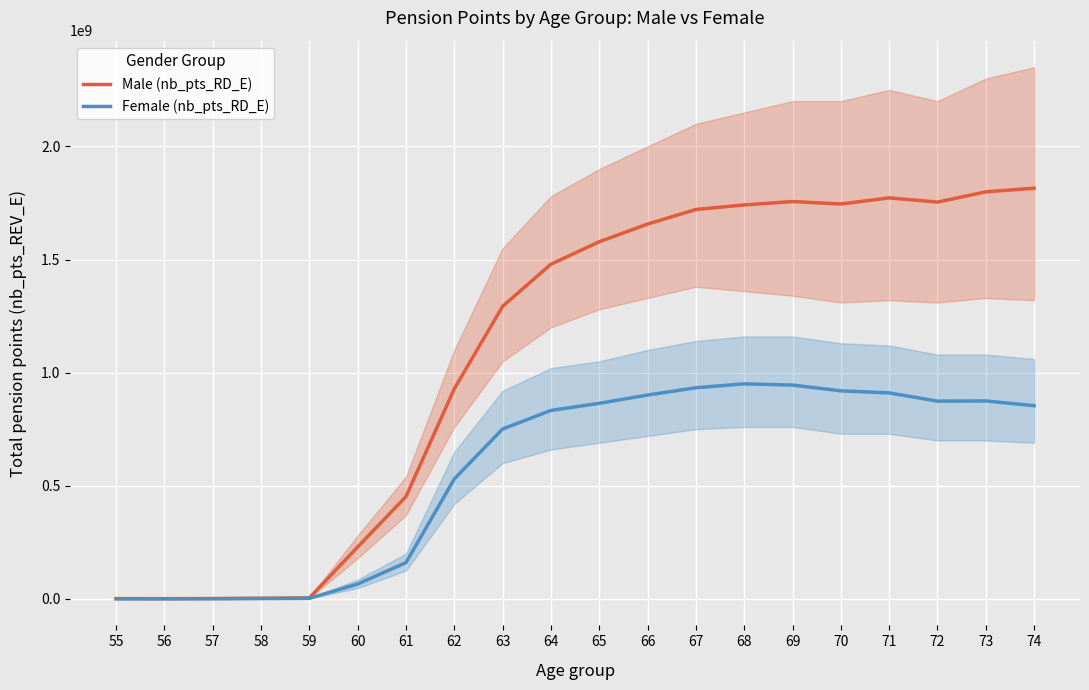

How many interior local valleys does the Male (nb_pts_RD_E) series have?

3